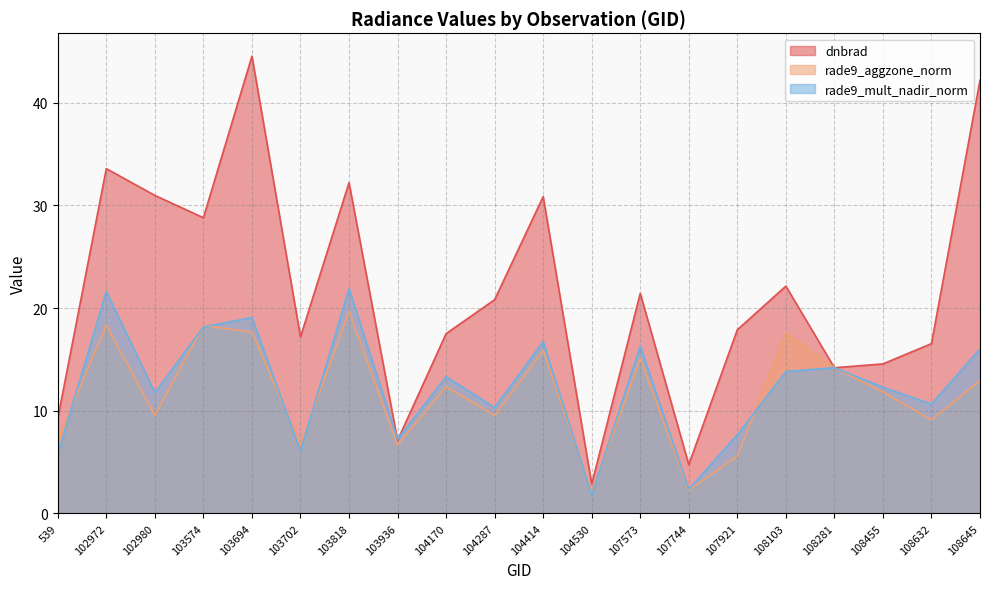

Reading left to right, list all the values displayed in this chart.

dnbrad: 539=9.3	102972=33.6	102980=31.0	103574=28.8	103694=44.5	103702=17.2	103818=32.2	103936=7.1	104170=17.5	104287=20.8	104414=30.8	104530=2.9	107573=21.4	107744=4.7	107921=17.9	108103=22.1	108281=14.2	108455=14.6	108632=16.5	108645=42.2
rade9_aggzone_norm: 539=7.2	102972=18.3	102980=9.6	103574=18.3	103694=17.7	103702=6.7	103818=19.7	103936=6.7	104170=12.3	104287=9.5	104414=15.9	104530=2.0	107573=15.1	107744=2.2	107921=5.6	108103=17.6	108281=14.2	108455=11.8	108632=9.1	108645=12.9
rade9_mult_nadir_norm: 539=5.8	102972=21.6	102980=11.8	103574=18.2	103694=19.1	103702=6.1	103818=21.9	103936=7.2	104170=13.3	104287=10.3	104414=16.7	104530=1.8	107573=16.3	107744=2.4	107921=7.7	108103=13.8	108281=14.2	108455=12.3	108632=10.6	108645=16.0